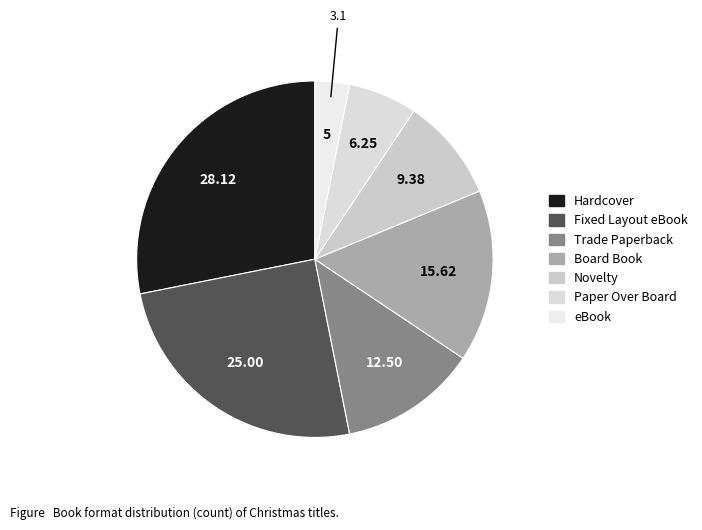

Which slice is the smallest?

eBook